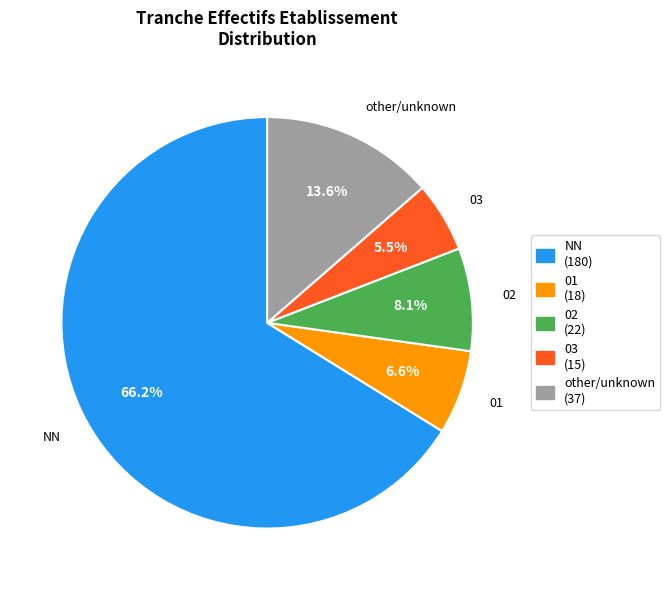

The 03 slice represents 1% of the pie. True or false?

False